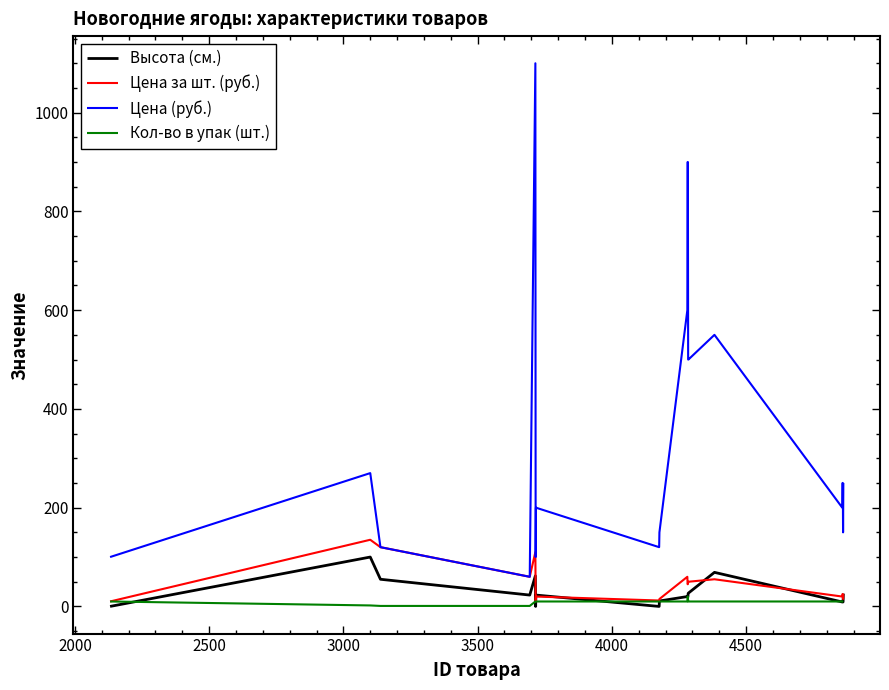

True or false: Кол-во в упак (шт.) and Цена (руб.) intersect in this chart.

False